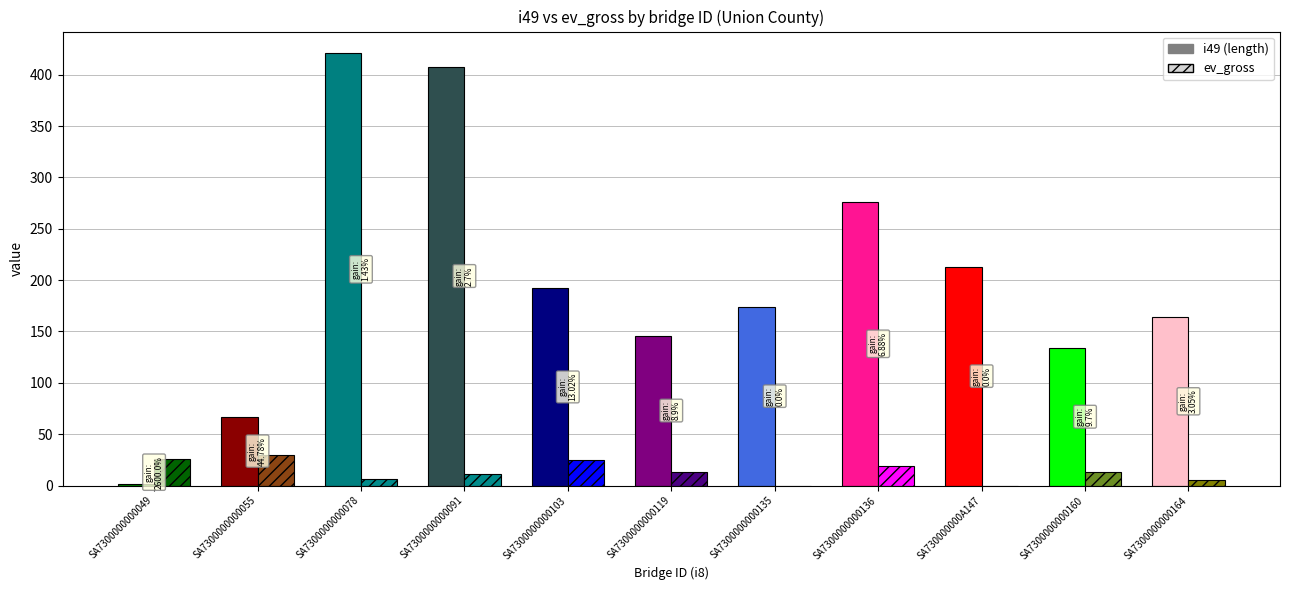

What is the value of the i49 bar at the 7th from the left?

174